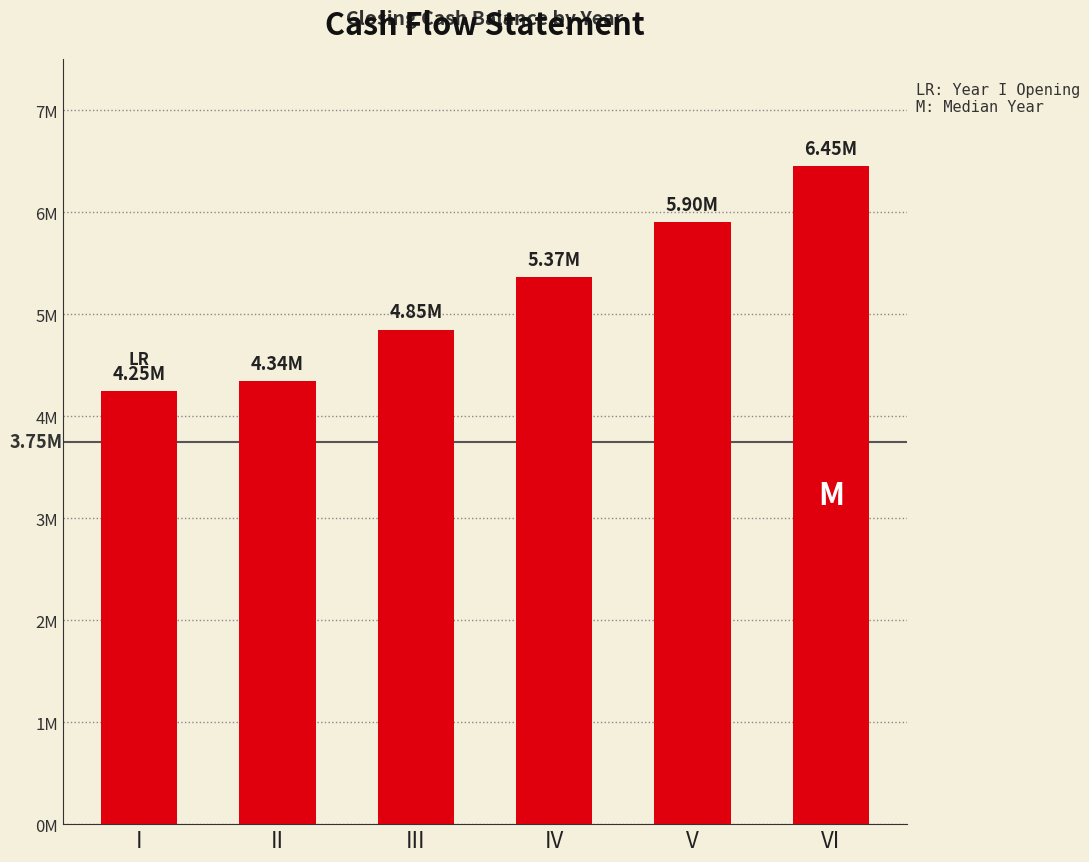

Does the chart contain any negative values?

No